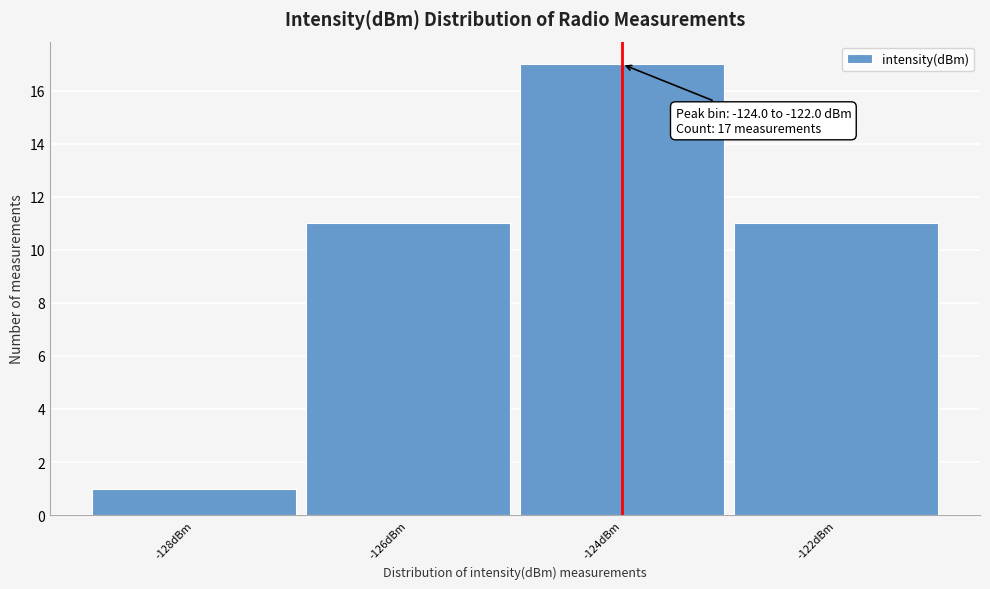

Reading left to right, what are all the values shown in this chart?

1	11	17	11